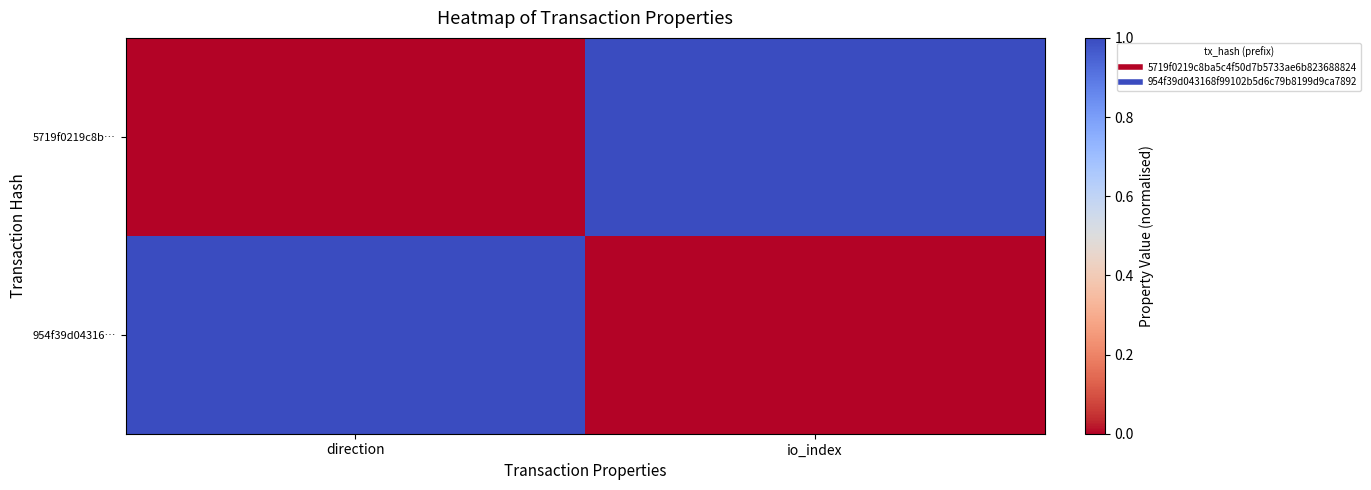

Which has a higher value, direction or io_index?

io_index